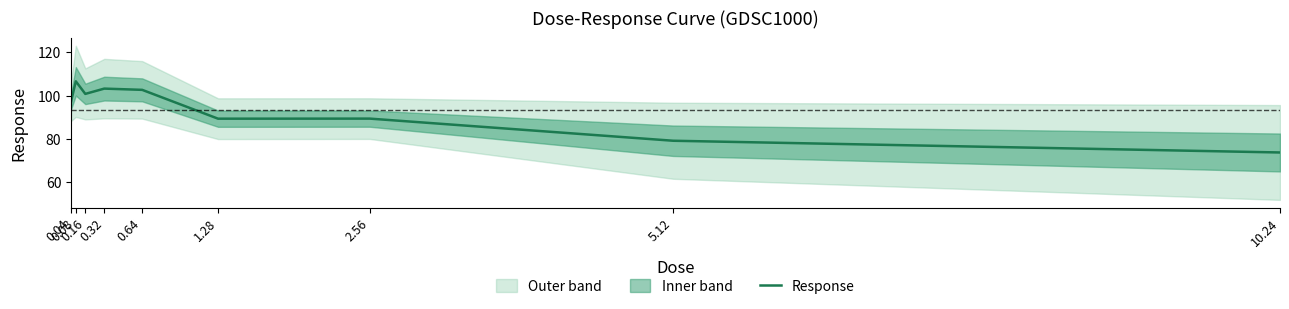

List the labels in order of value, smallest first.

10.24, 5.12, 1.28, 2.56, 0.04, 0.16, 0.64, 0.32, 0.08